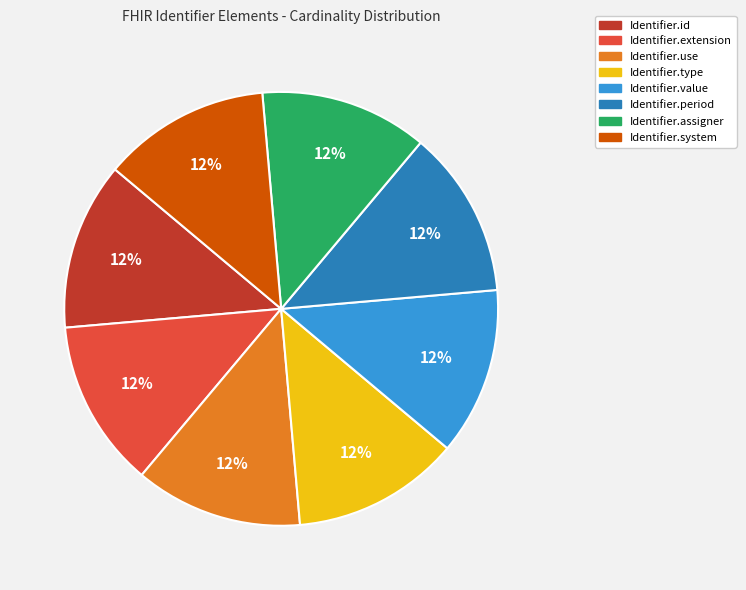

Is there a majority slice in this chart?

No